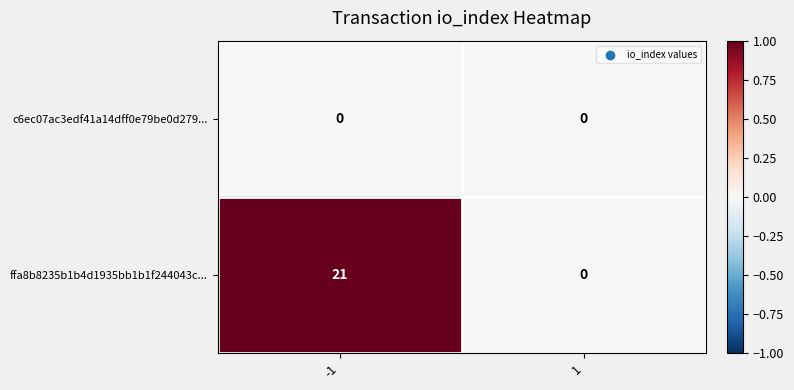

Reading right to left, list all the values displayed in this chart.

c6ec07ac3edf41a14dff0e79be0d279...: 1=0	-1=0
ffa8b8235b1b4d1935bb1b1f244043c...: 1=0	-1=21